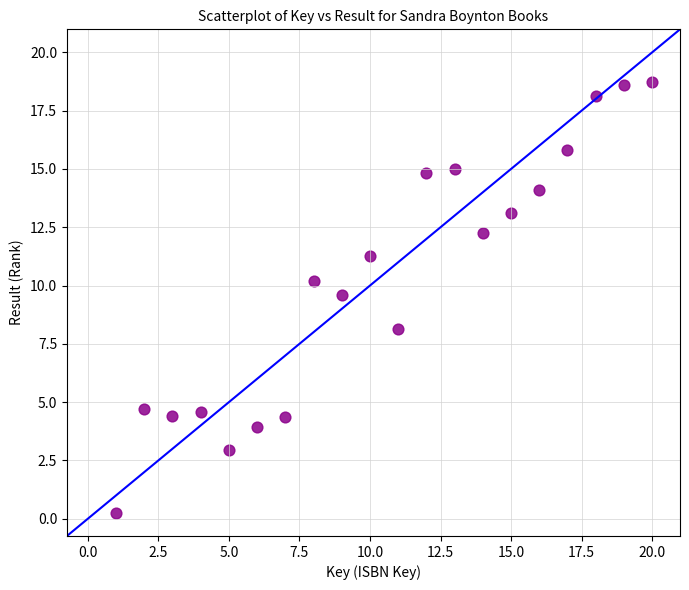

What is the range of Y values (max minus min)?

18.5